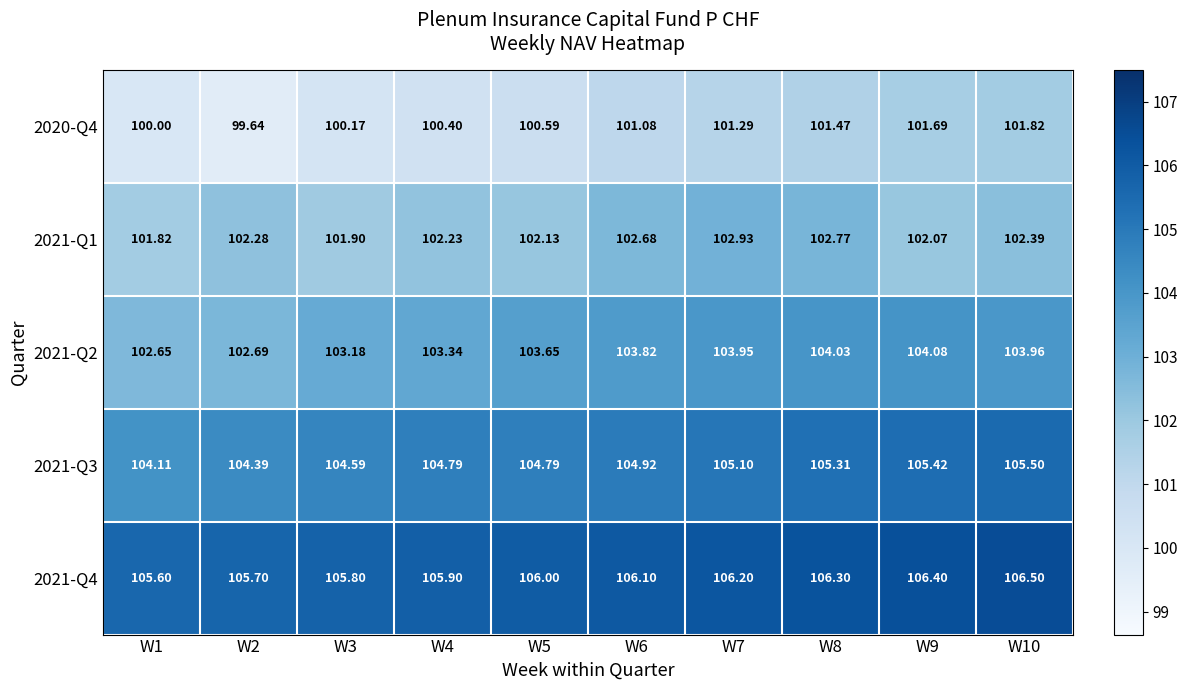

What is the spread (max minus min) of values at W2?

6.1